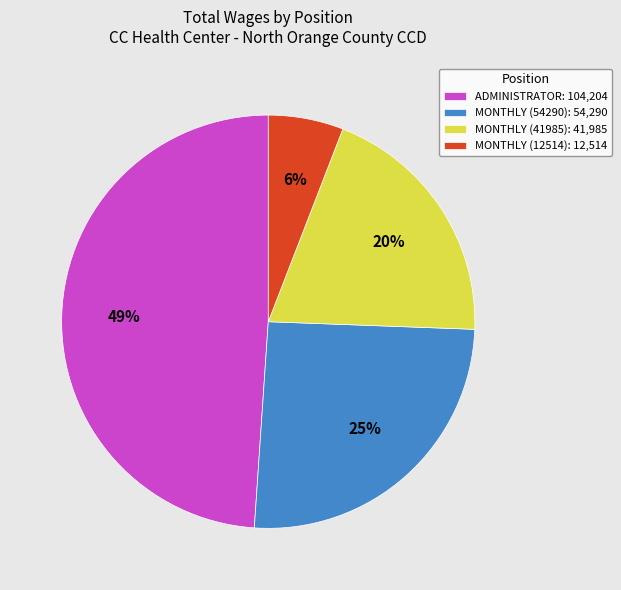

What is the ratio of the value at MONTHLY (12514) to the value at MONTHLY (54290)?

0.2